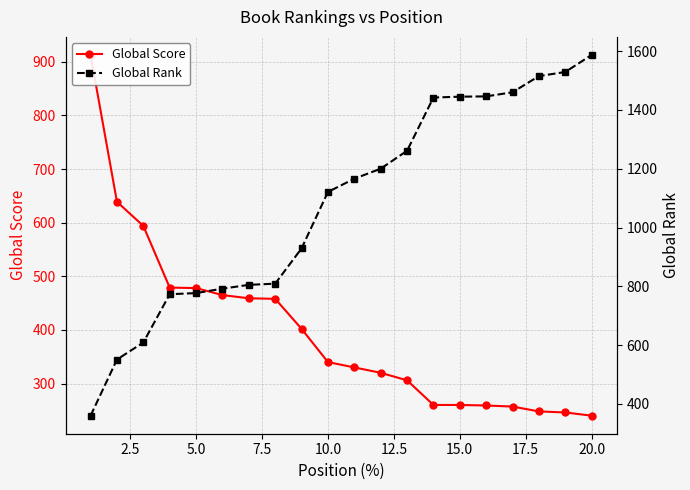

List the series in order of their peak value, lowest first.

Global Score, Global Rank